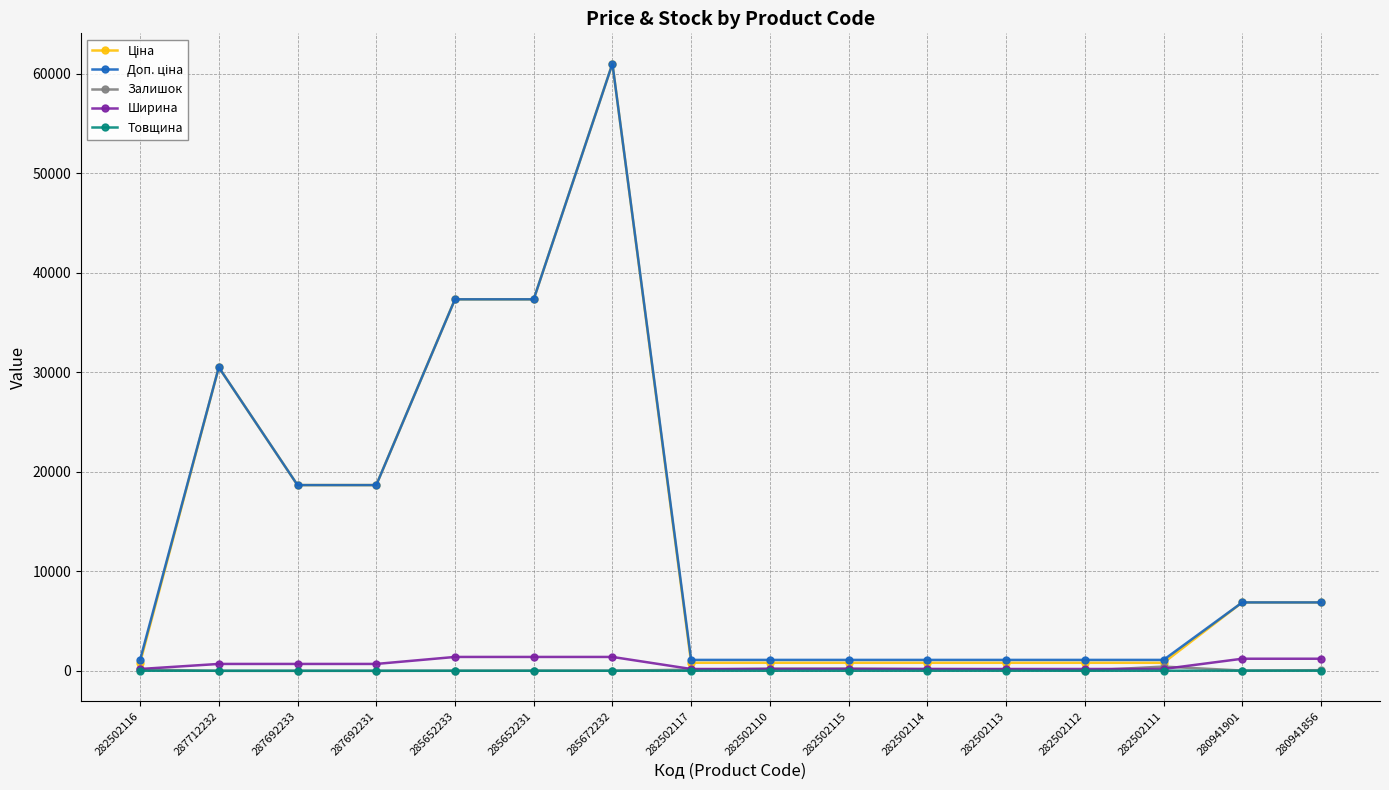

Which category has the highest value across all series?

285672232